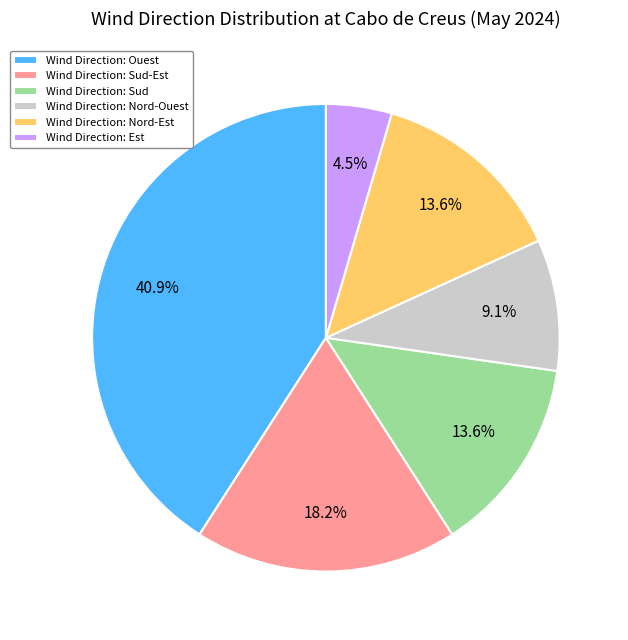

What is the largest slice in the pie chart?

Wind Direction: Ouest